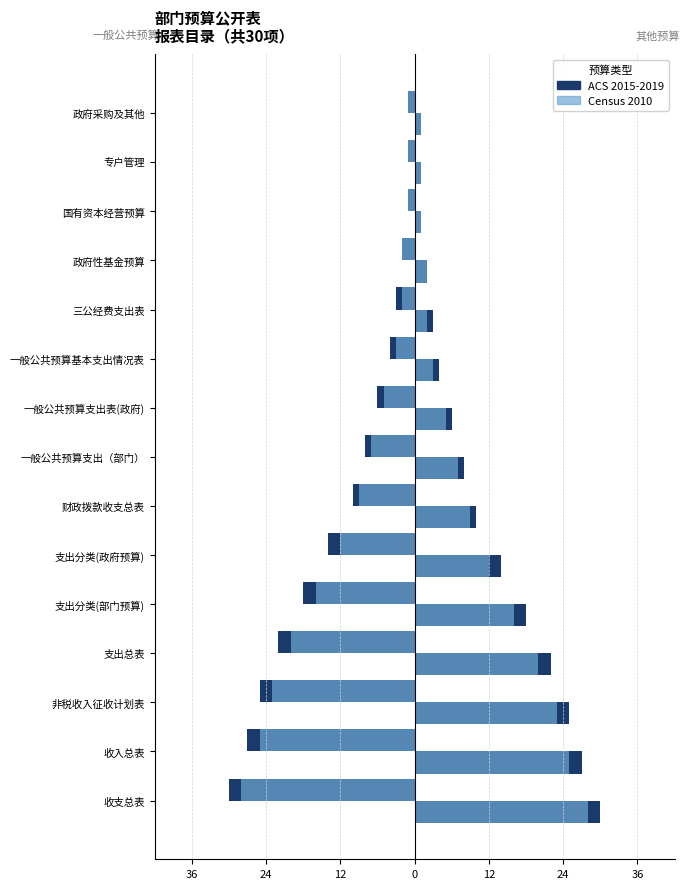

The value of Census 2010 (right) at 非税收入征收计划表 is 35. True or false?

False